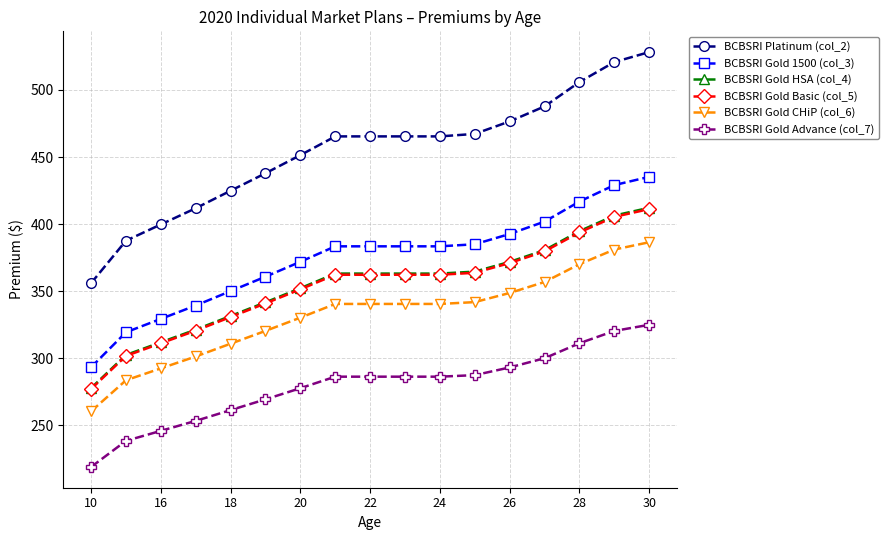

Does the chart have visible grid lines?

Yes